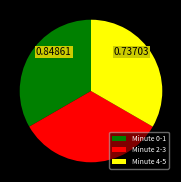

Approximately how many times larger is the value at Minute 0-1 compared to Minute 4-5?

1.0